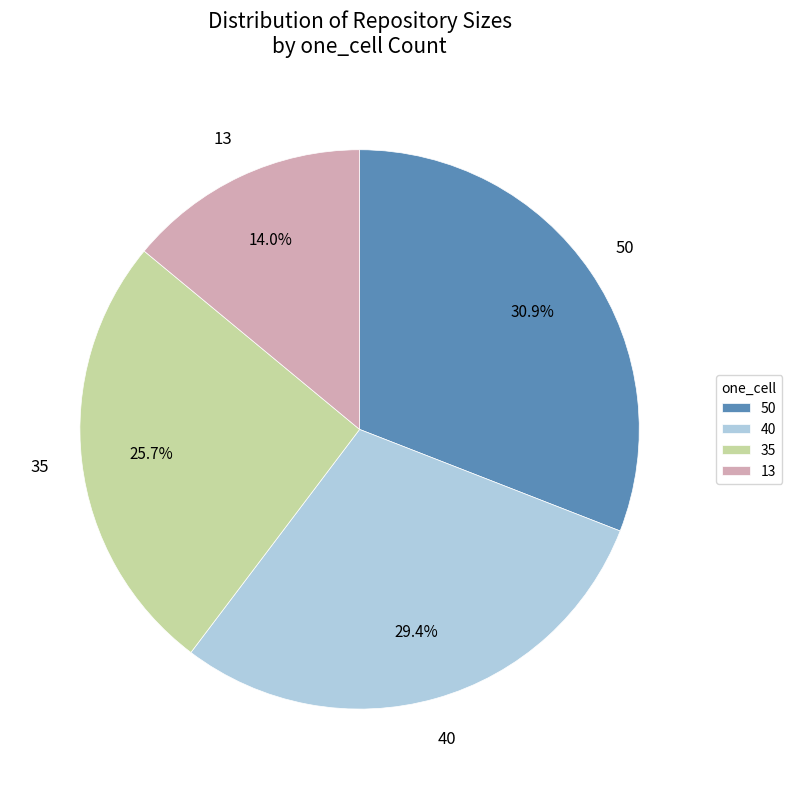

Approximately how many times larger is the value at 13 compared to 40?

0.5